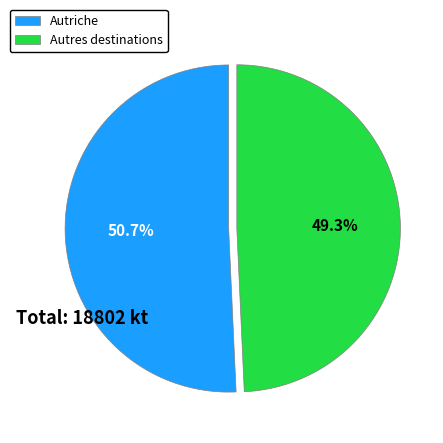

To the nearest percent, what portion does Autriche represent?

51%